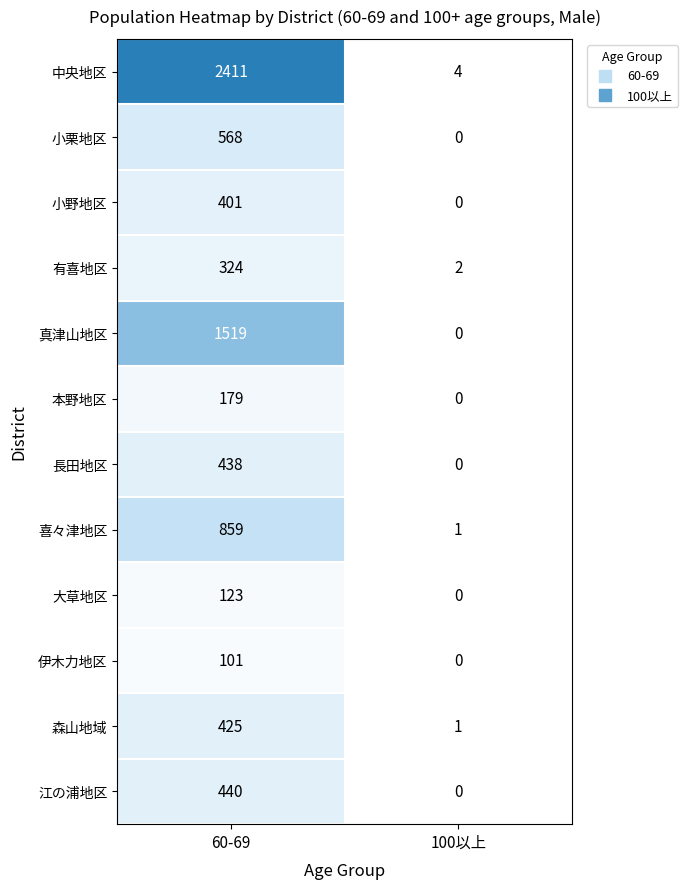

The value of 長田地区 at 60-69 is 438. True or false?

True